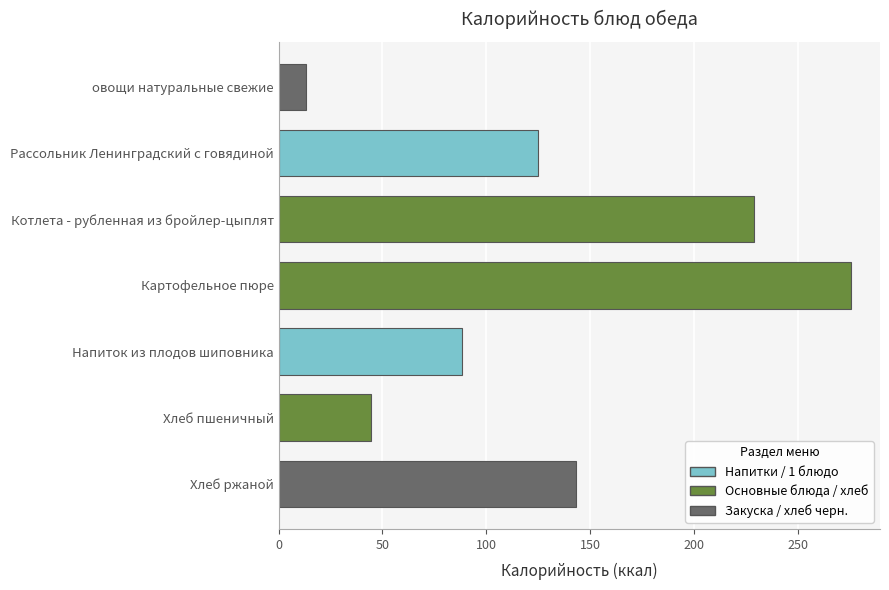

What is the sum of the values at Картофельное пюре and Хлеб ржаной?

418.8